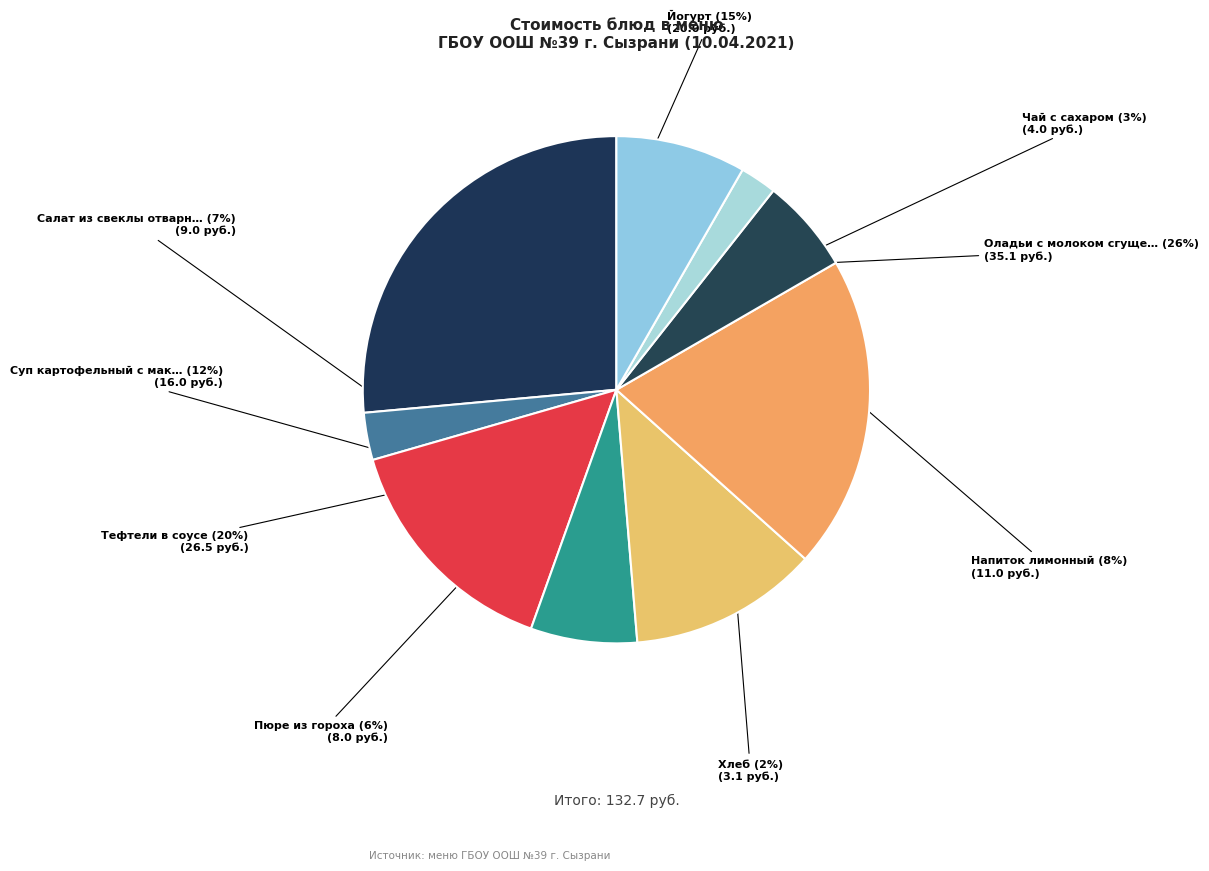

Rank the categories by value from highest to lowest.

Оладьи с молоком сгущенным, Тефтели в соусе, Йогурт, Суп картофельный с макаронными изделиями, Напиток лимонный, Салат из свеклы отварной, Пюре из гороха, Чай с сахаром, Хлеб